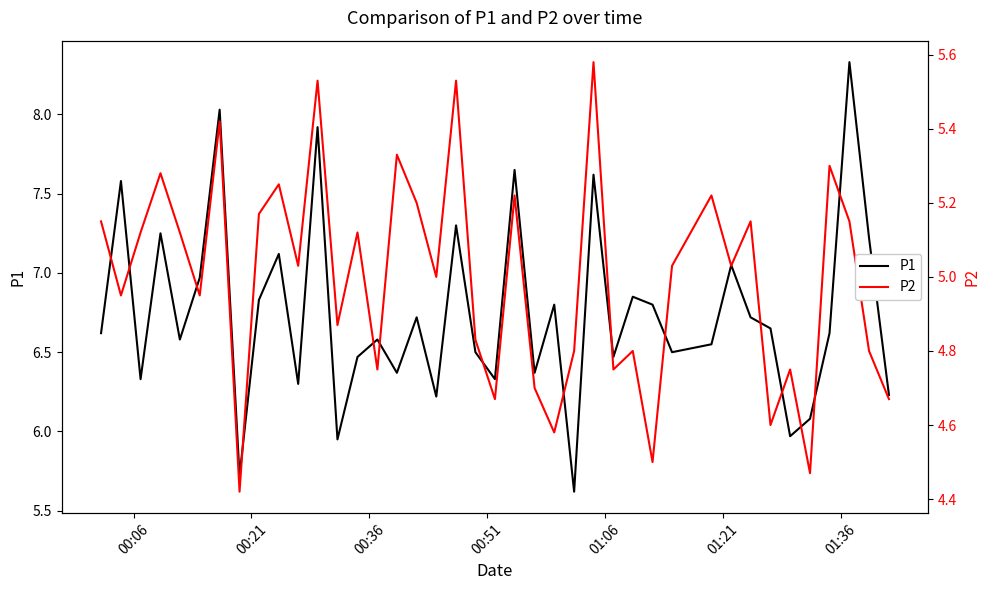

Is it true that P2 equals 8.5 at 31?

False